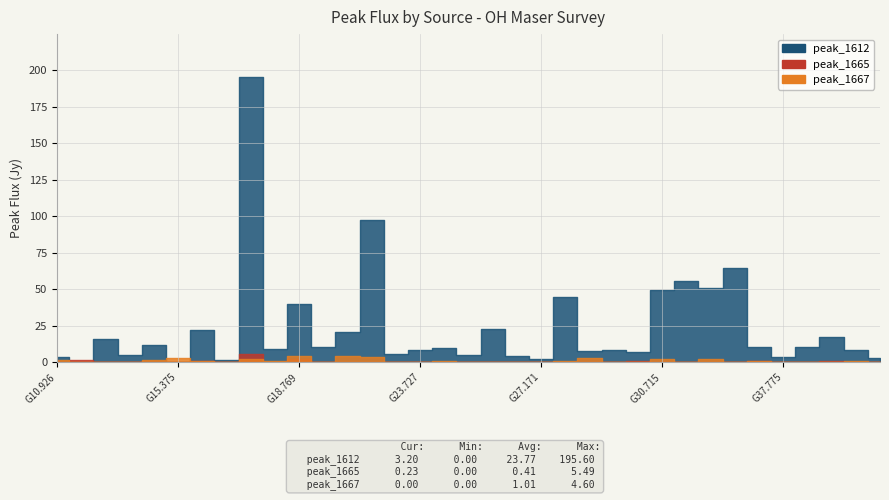

Reading left to right, extract all data points from this chart.

peak_1612: 3.8	0.0	15.9	5.0	11.8	0.0	22.0	1.7	195.6	9.0	39.9	10.2	20.7	97.2	5.5	8.6	9.7	4.8	23.0	4.2	2.2	44.6	7.6	8.3	7.2	49.5	55.7	50.8	64.9	10.6	3.4	10.1	17.1	8.1	3.2
peak_1667: 1.2	0.5	0.1	0.2	1.5	3.1	0.6	0.1	2.2	0.8	4.4	0.0	4.6	3.4	0.0	0.1	1.1	0.1	0.2	0.1	0.0	0.8	2.6	0.3	0.3	1.9	0.2	2.3	0.3	0.8	0.0	0.2	0.3	0.9	0.0
peak_1665: 0.0	1.7	0.0	0.1	0.1	0.0	0.6	0.0	5.5	0.0	1.9	0.2	0.1	0.2	0.1	0.0	0.0	0.0	0.3	0.1	0.1	0.0	0.0	0.0	1.2	0.1	0.0	0.1	0.0	0.5	0.0	0.1	0.9	0.2	0.2